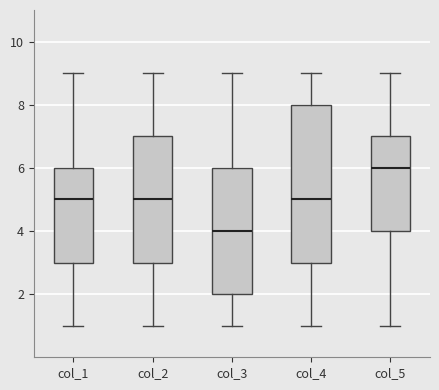

Which box is the tallest, from its lower edge to its upper edge?

col_4